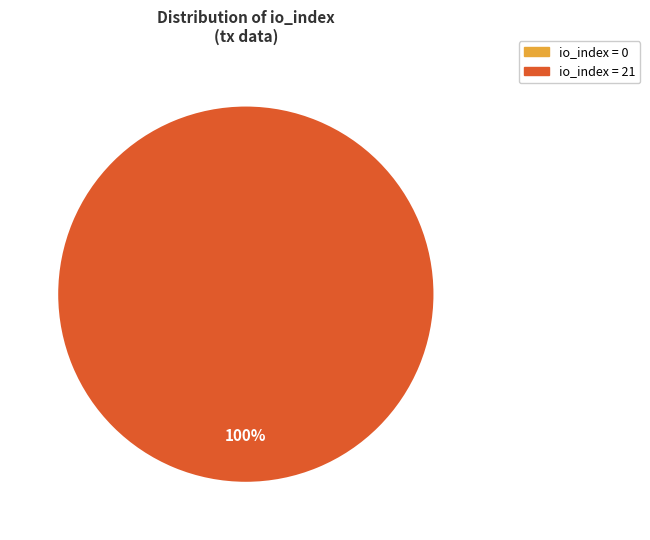

How many segments does this pie chart have?

2